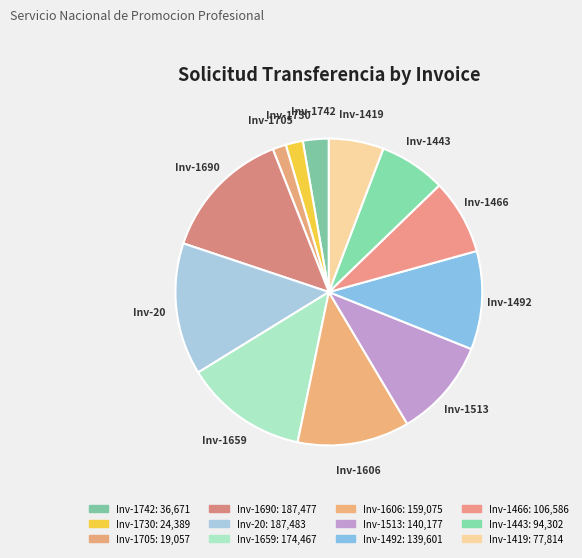

Is it true that Inv-1690 is 14% of the pie?

True